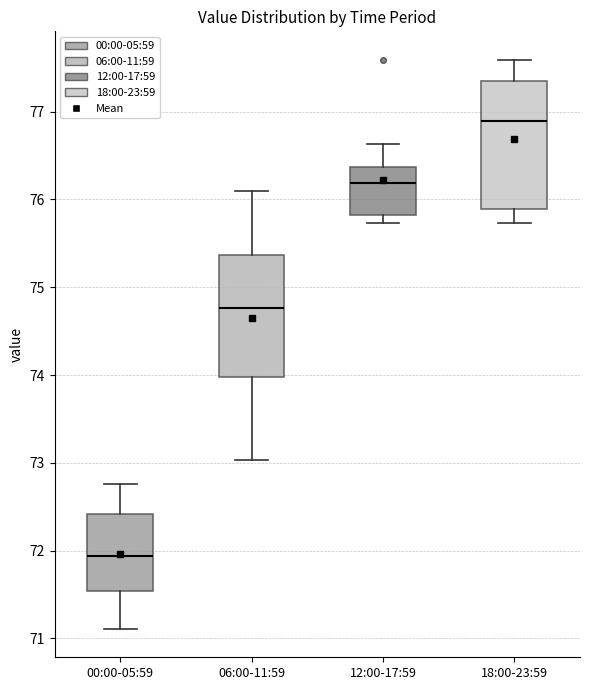

Which box has the highest median line?

18:00-23:59